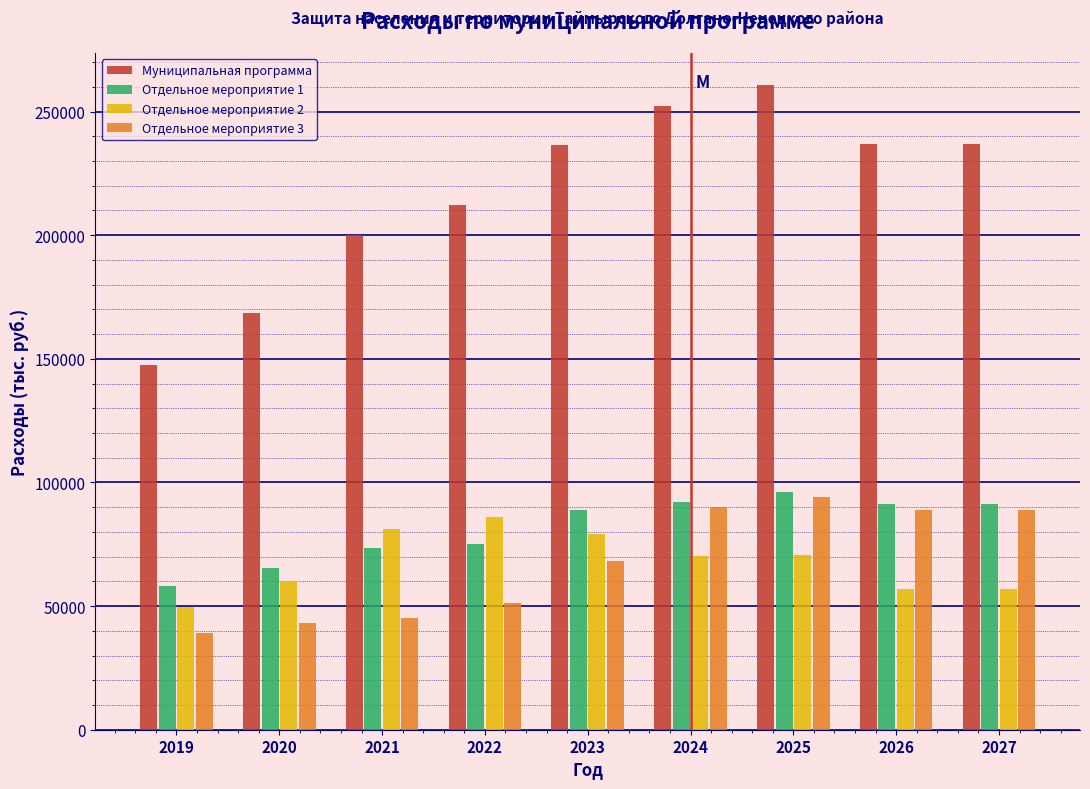

What is the difference between the maximum and minimum values in the Муниципальная программа series?

113238.7